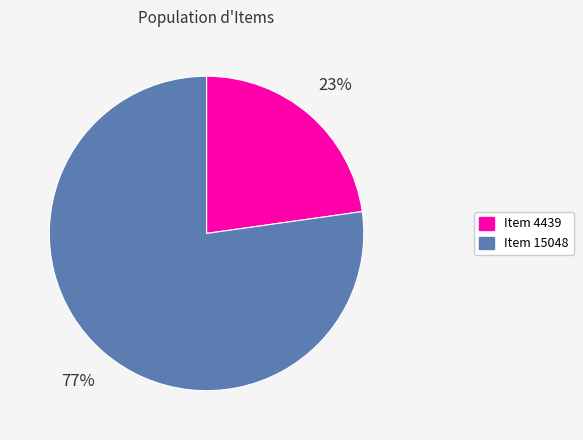

Does Item 15048 represent more than half of the total?

Yes